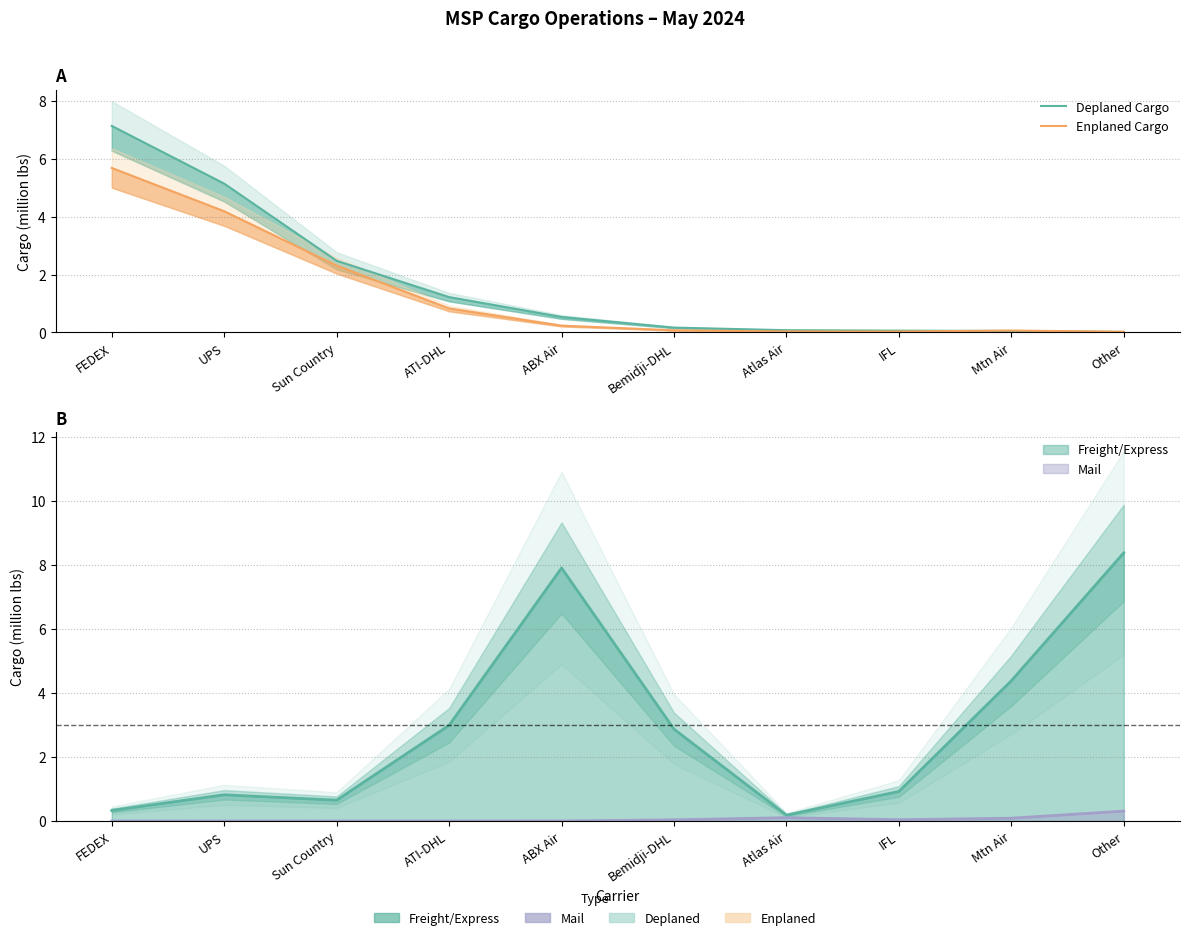

How many intersections are there between Deplaned Cargo and Enplaned Cargo?

1